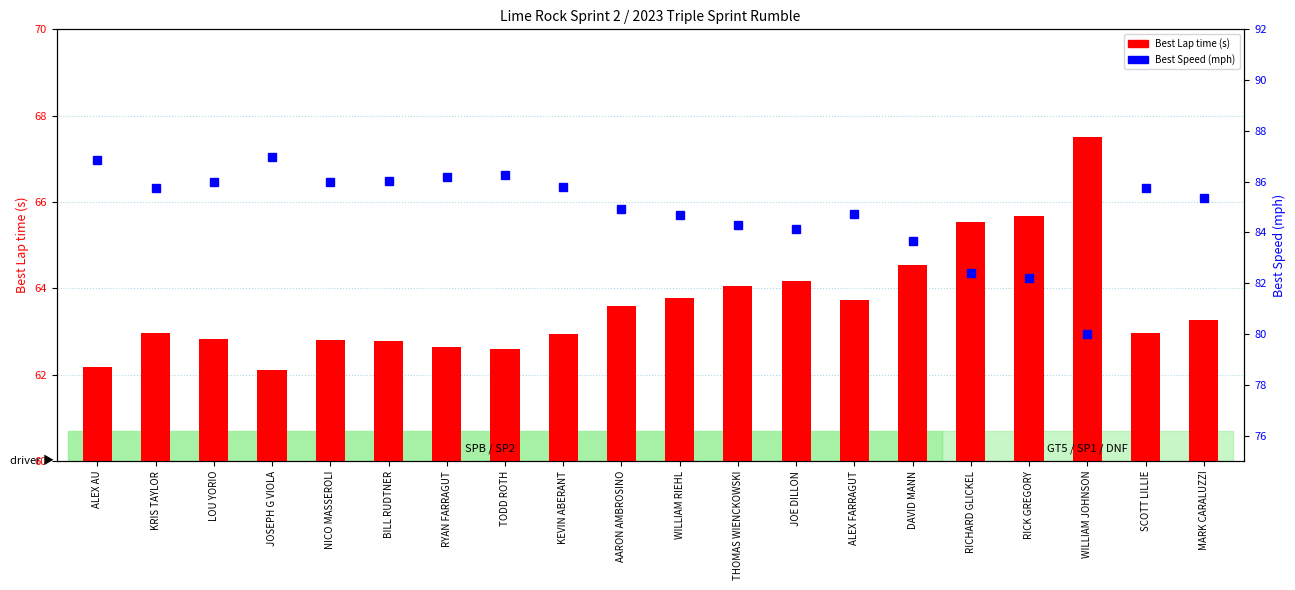

What is the maximum value shown in the chart?

87.0